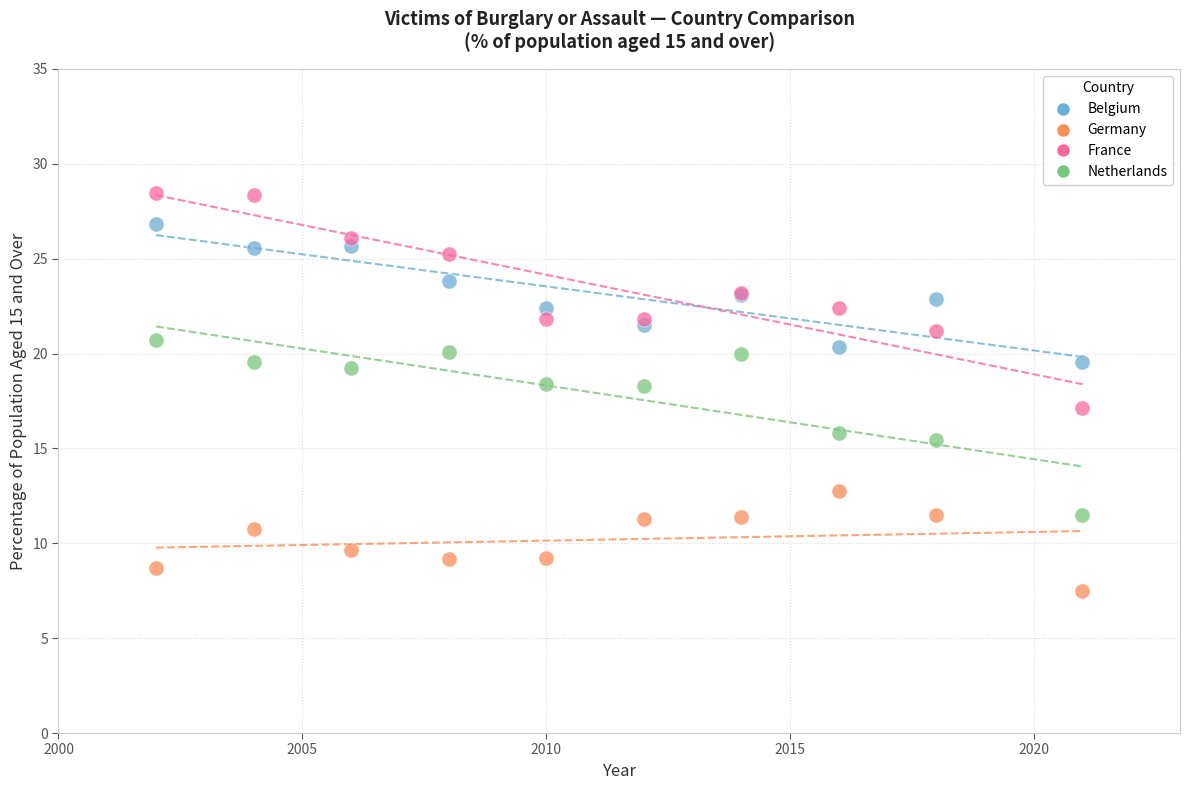

Which series contains the lowest Y value?

Germany